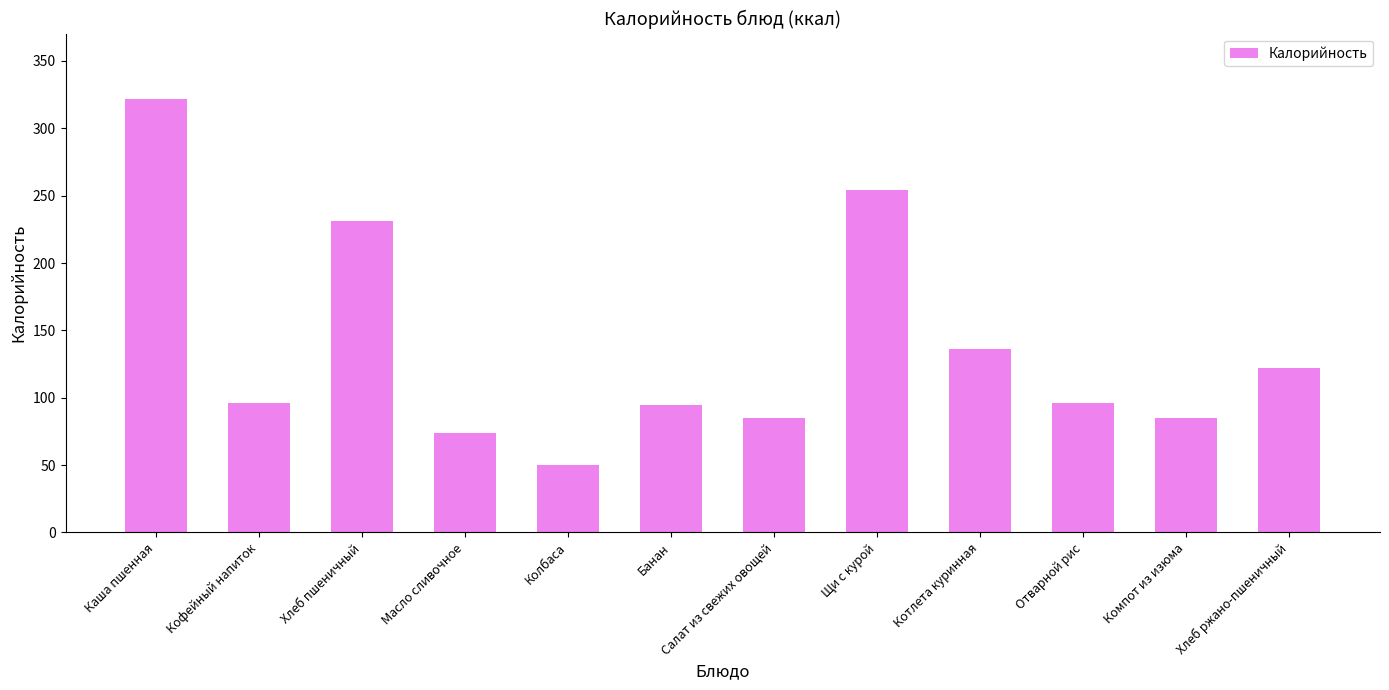

What is the label of the 7th bar from the left?

Салат из свежих овощей